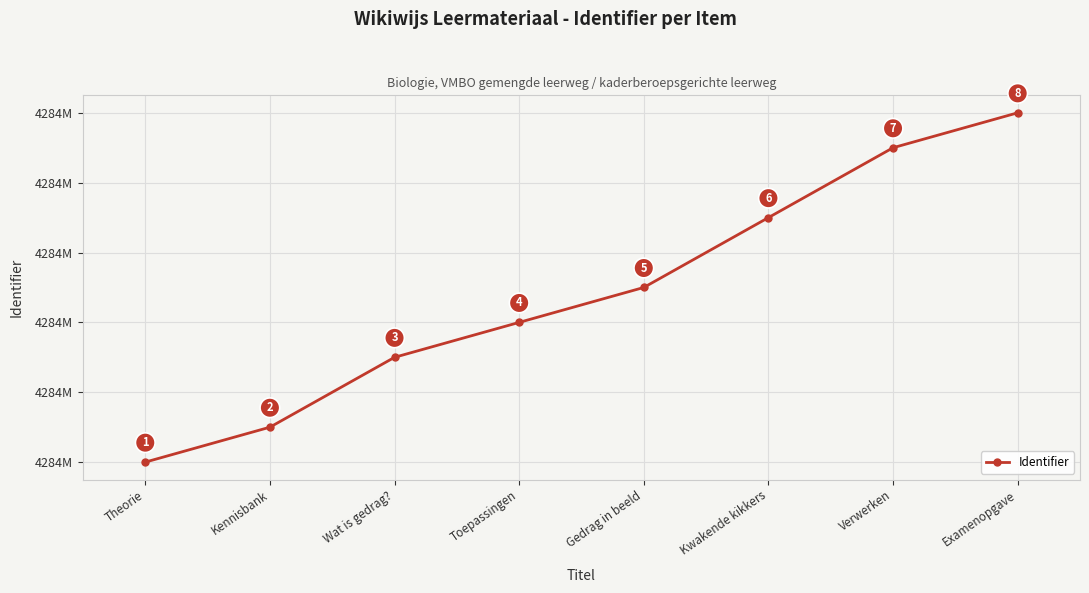

What is the value of the 6th point from the left?

4284063